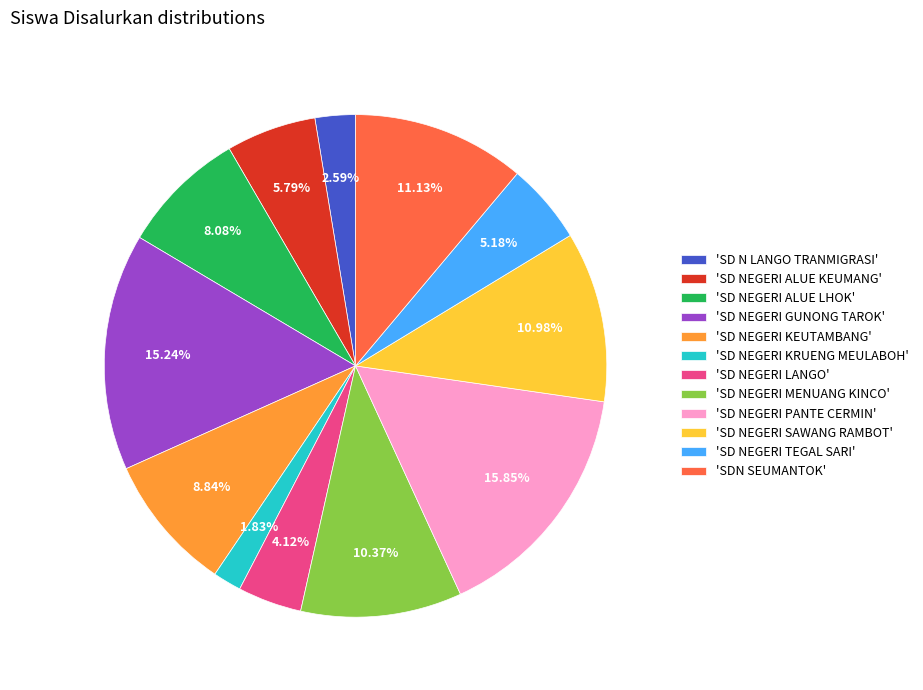

Which has a higher value, 'SD NEGERI LANGO' or 'SD NEGERI SAWANG RAMBOT'?

'SD NEGERI SAWANG RAMBOT'